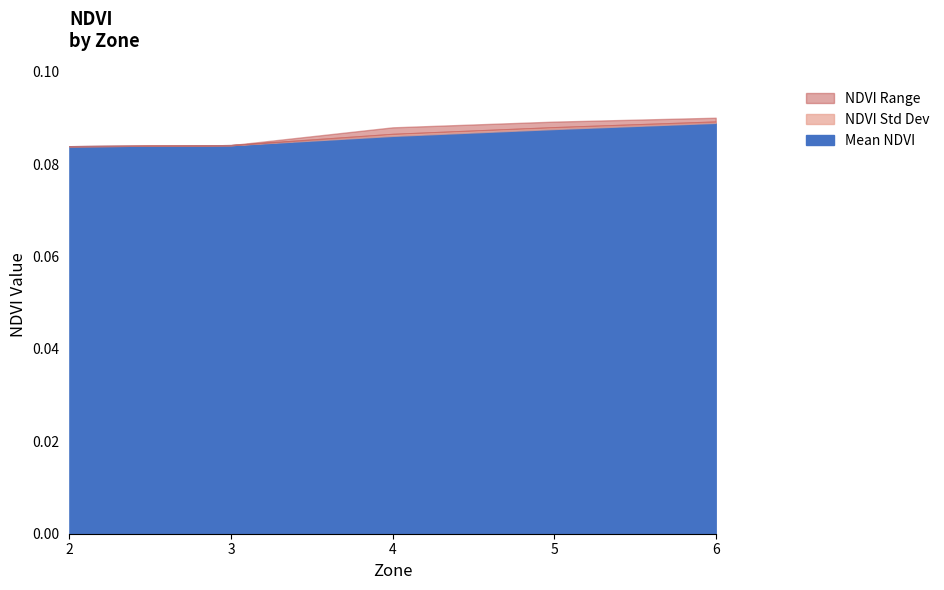

What is the total value across all series at 4?

0.1